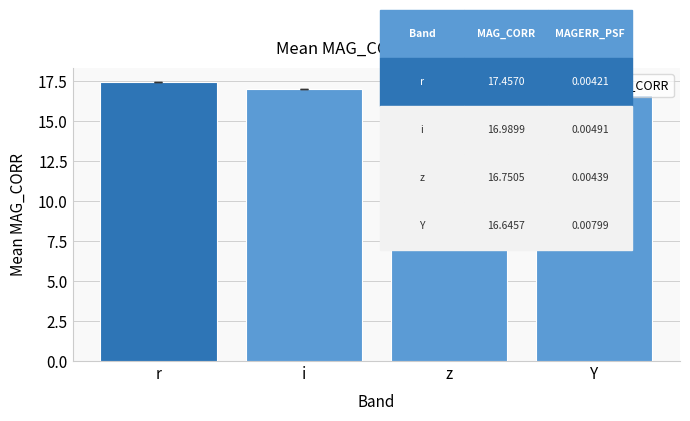

What is the difference between the second highest and minimum values?

0.3